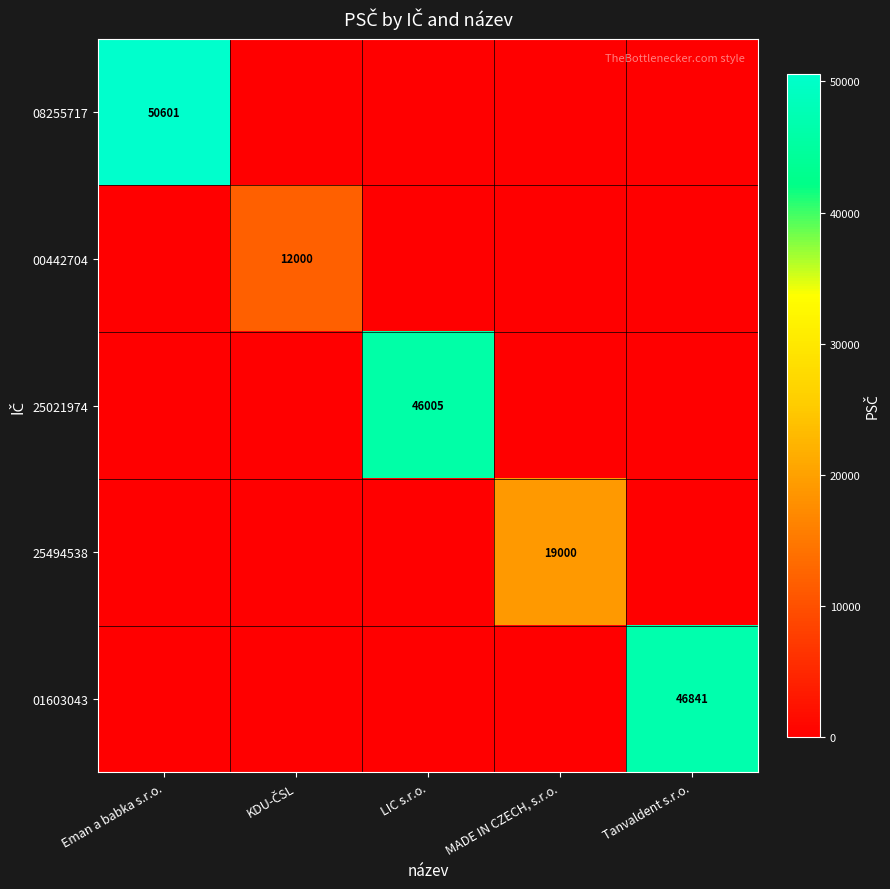

Is it true that 25494538 equals 19000 at MADE IN CZECH, s.r.o.?

True